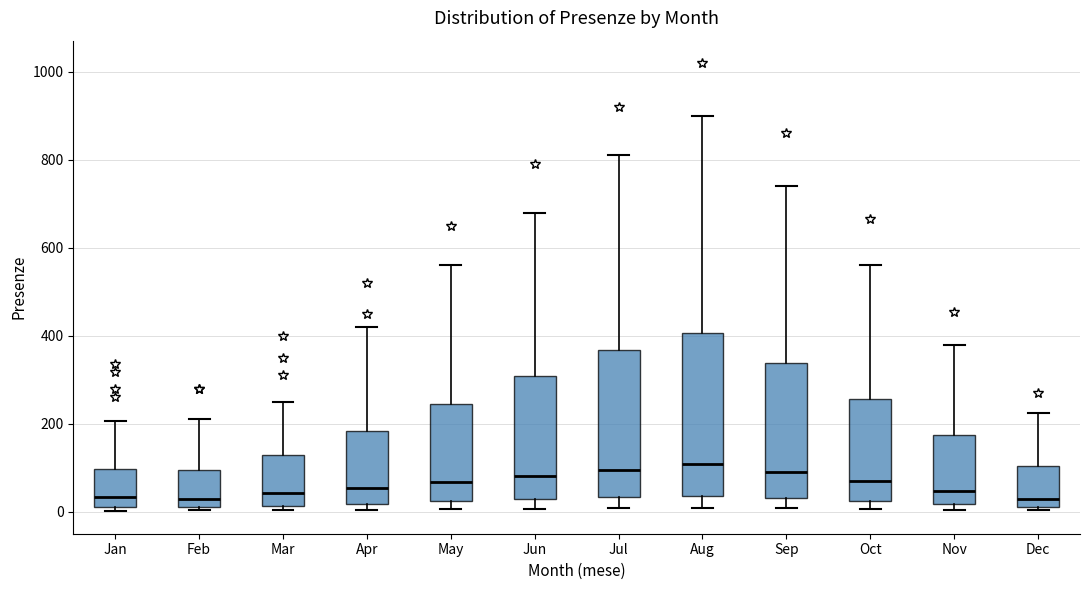

Reading left to right, read every box against the y-axis: the position of its median line, the range the box covers, and the ends of its whiskers. The values are not printed on the chart, so give them approximately, as read against the axis.

Jan: median 40, box 20 to 100, whiskers 0 to 200
Feb: median 40, box 20 to 100, whiskers 0 to 220
Mar: median 40, box 20 to 140, whiskers 0 to 260
Apr: median 60, box 20 to 180, whiskers 0 to 420
May: median 60, box 20 to 240, whiskers 0 to 560
Jun: median 80, box 20 to 300, whiskers 0 to 680
Jul: median 100, box 40 to 360, whiskers 0 to 820
Aug: median 100, box 40 to 400, whiskers 0 to 900
Sep: median 100, box 40 to 340, whiskers 0 to 740
Oct: median 80, box 20 to 260, whiskers 0 to 560
Nov: median 40, box 20 to 180, whiskers 0 to 380
Dec: median 20 (just above the box's lower edge), box 20 to 100, whiskers 0 to 220